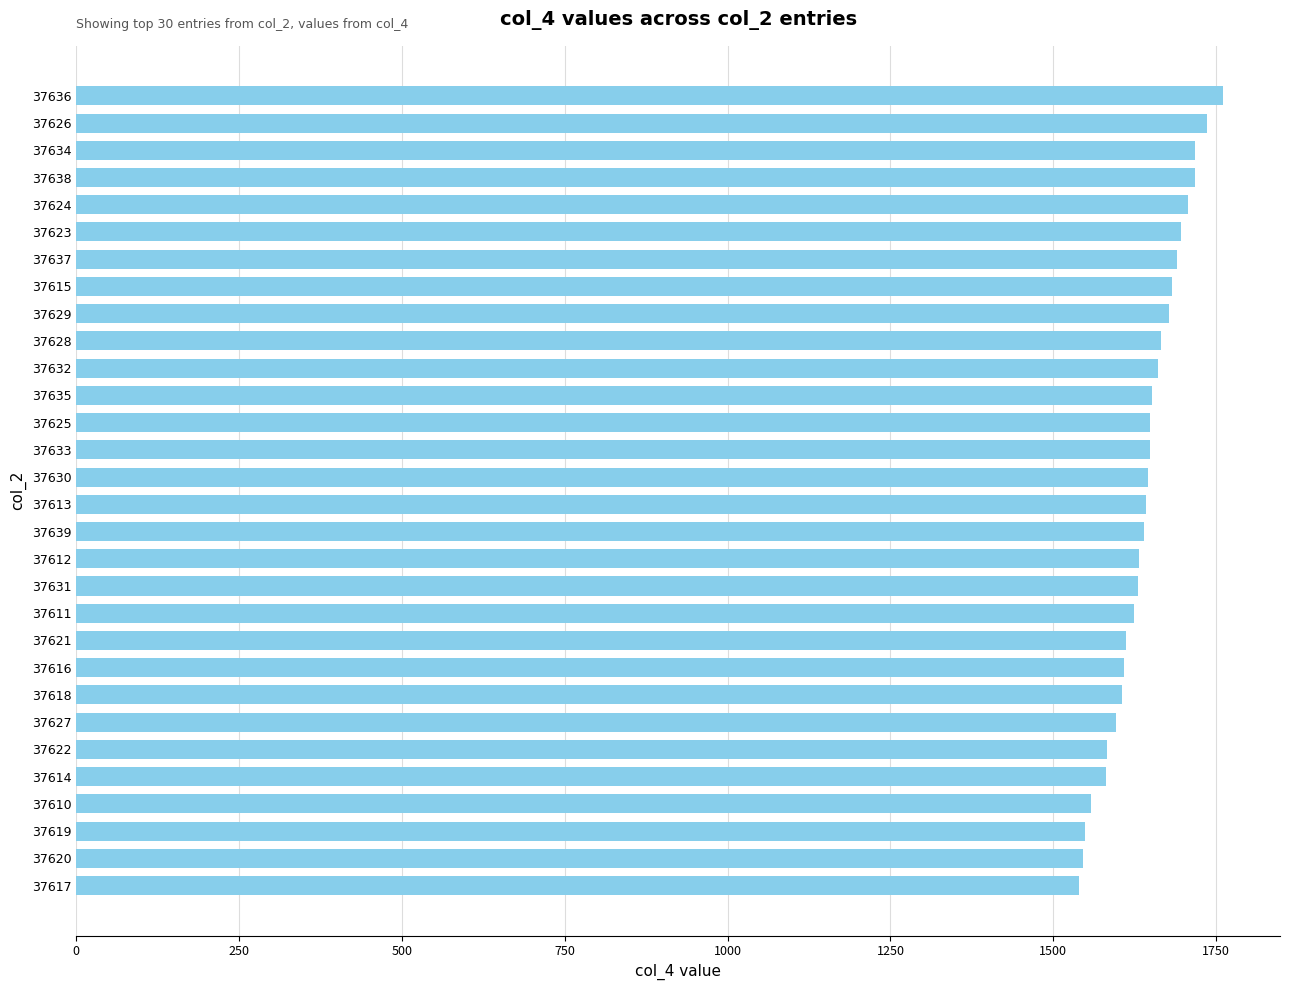

Between 37636 and 37625, which is larger?

37636